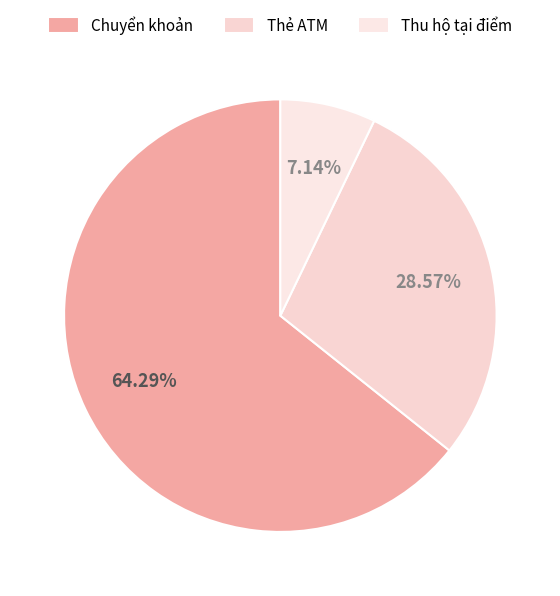

True or false: Thẻ ATM accounts for 29% of the total.

True